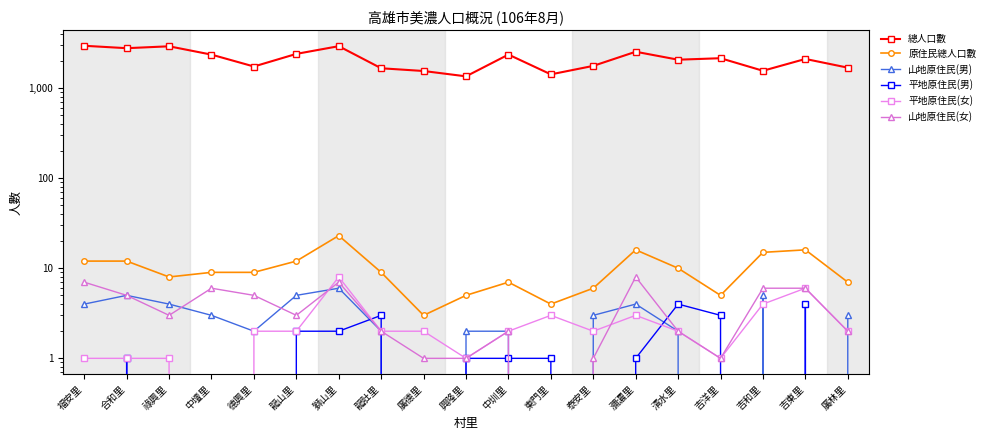

Rank the series by their maximum value, from lowest to highest.

平地原住民(男), 山地原住民(男), 平地原住民(女), 山地原住民(女), 原住民總人口數, 總人口數